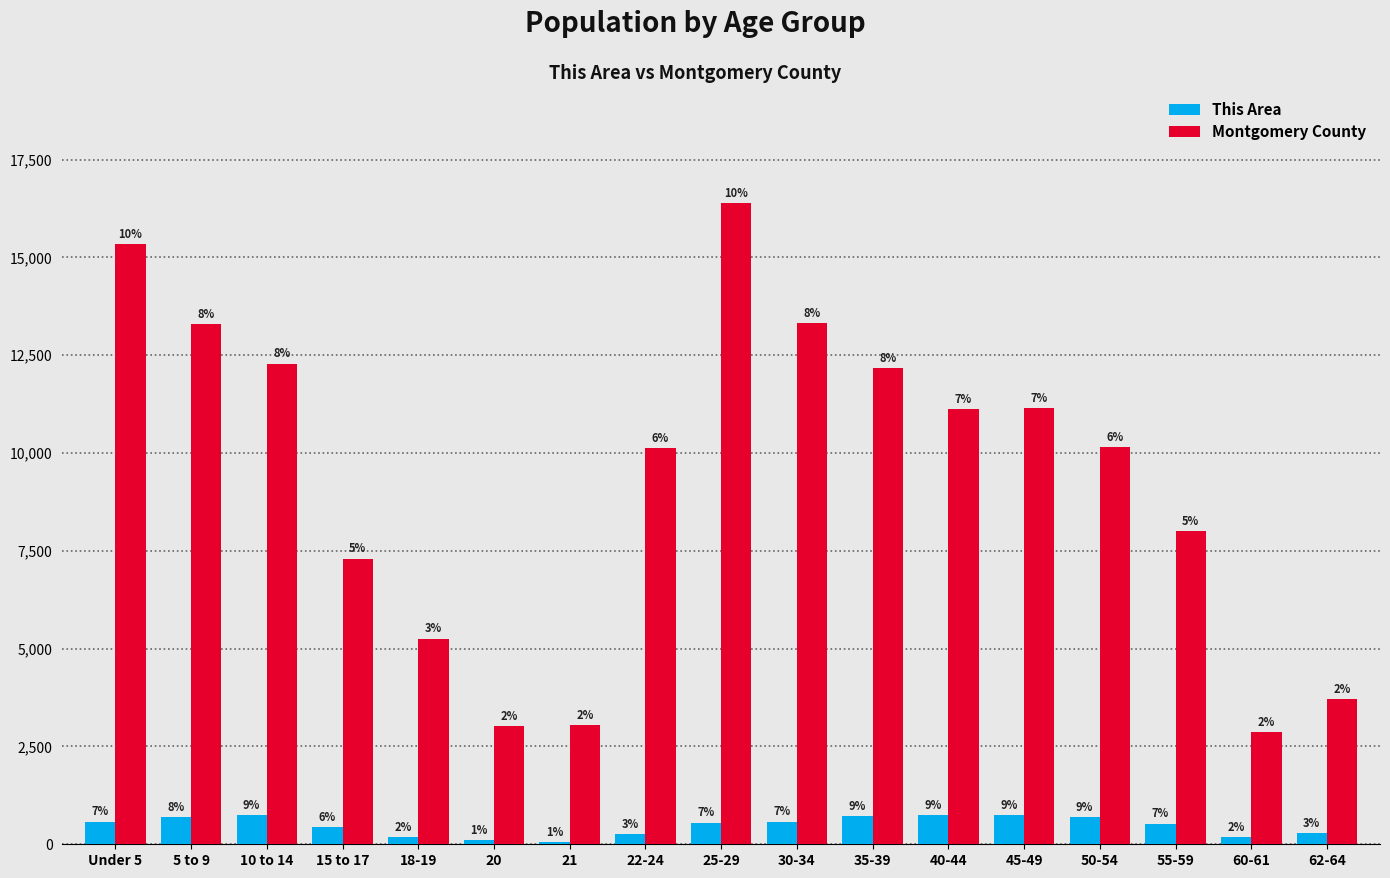

How many bars are there in total?

34